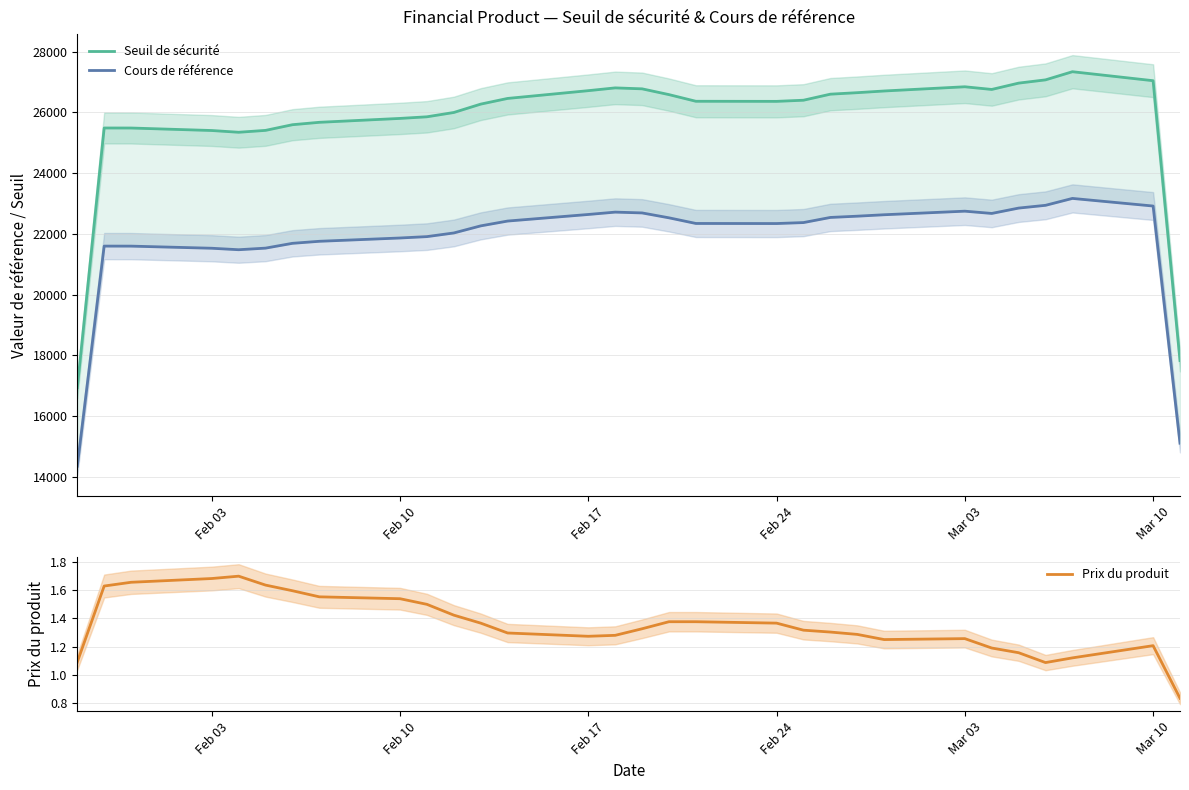

What is the lowest value of the Cours de référence series?

14356.0